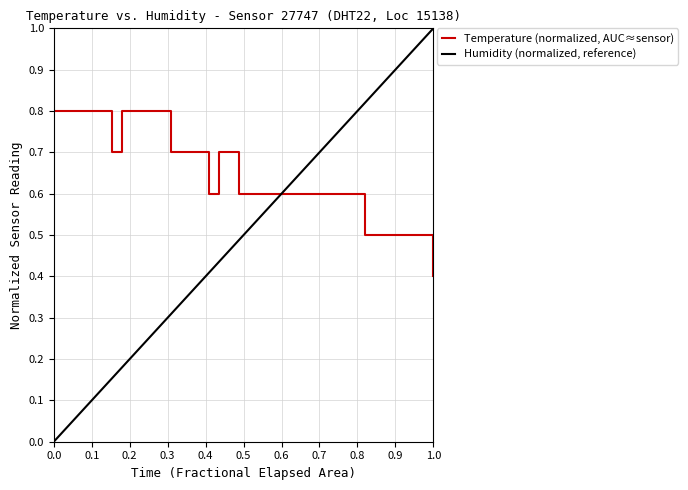

True or false: the data has more than 1 interior local peaks.

False